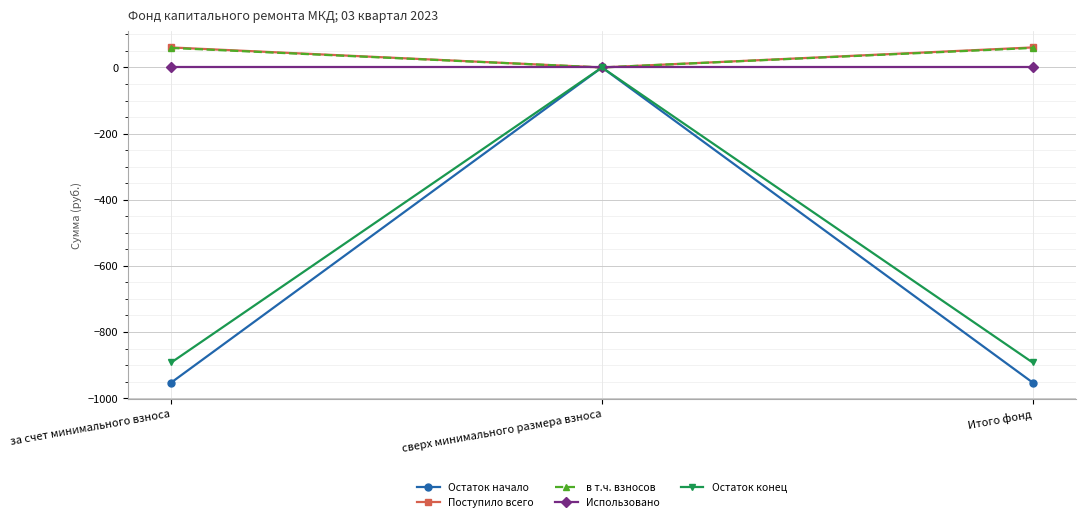

What is the greatest value displayed?

60.6